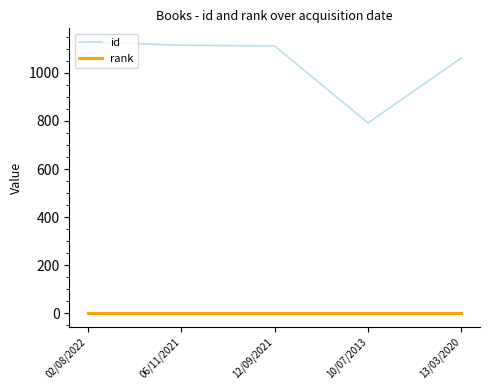

Is it true that rank equals 1 at 02/08/2022?

True